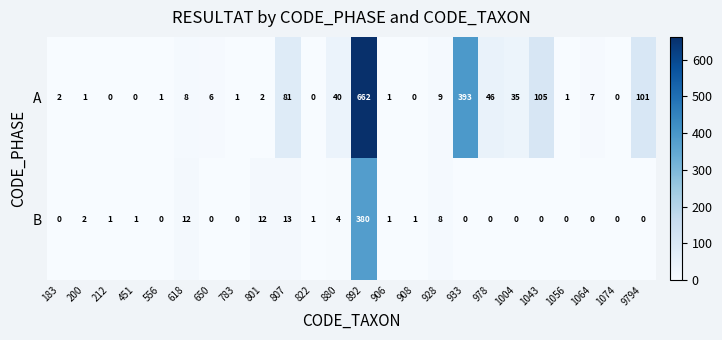

How many data points in B are less than 1?

12